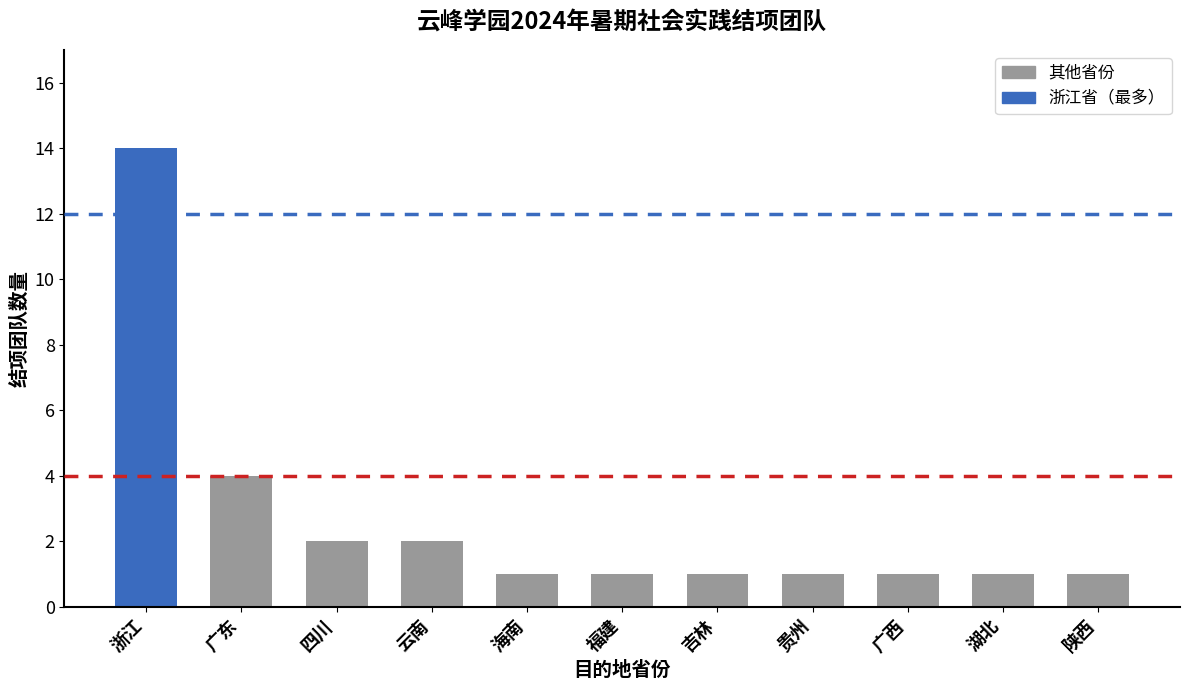

At which label is the value closest to 7?

广东